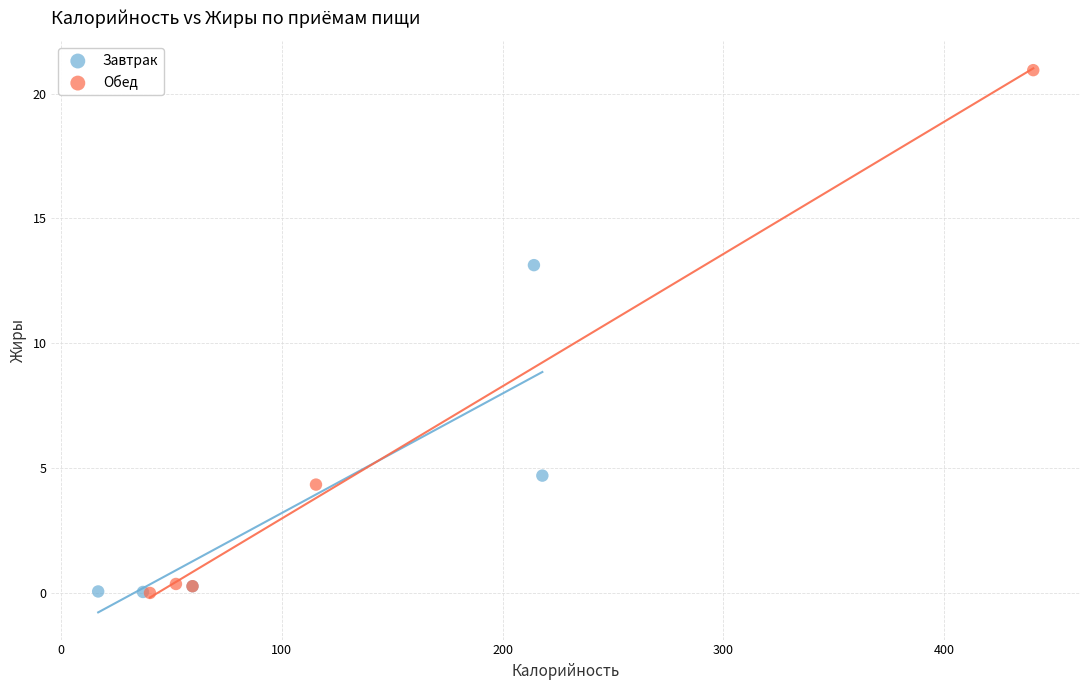

Which series has the largest Y range (max minus min)?

Обед